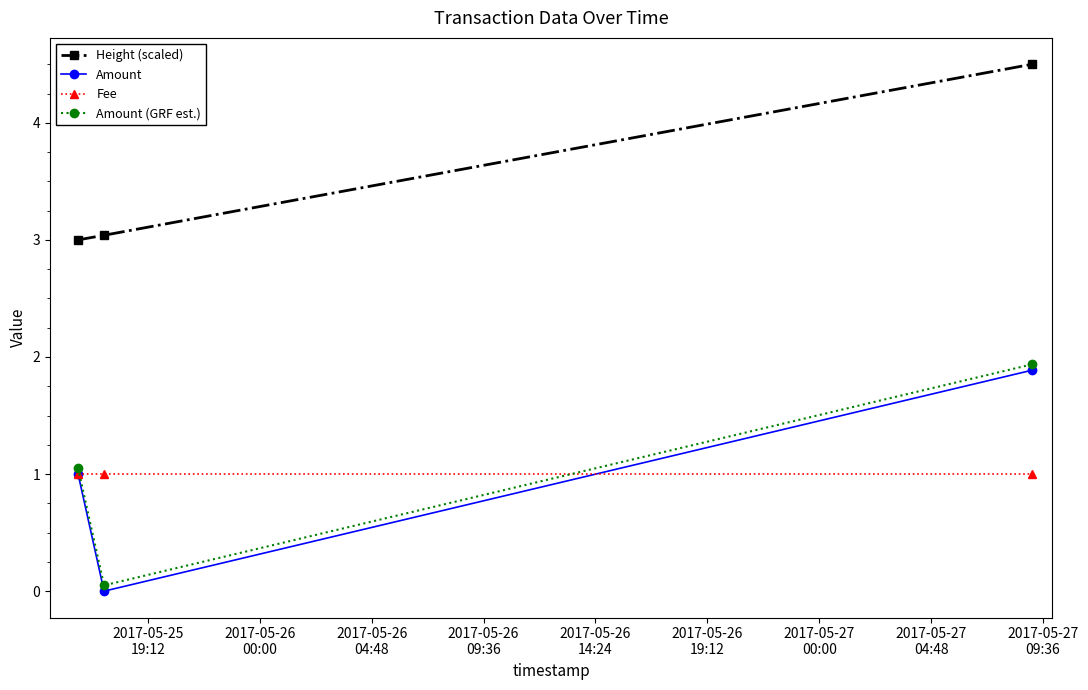

Which series has the largest total across all categories?

Height (scaled)